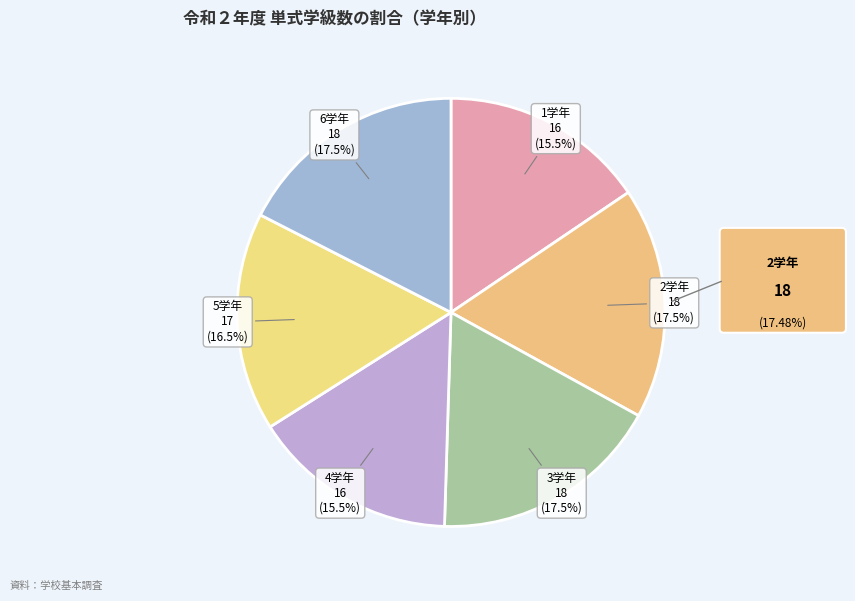

Is 4学年 the majority of the pie?

No